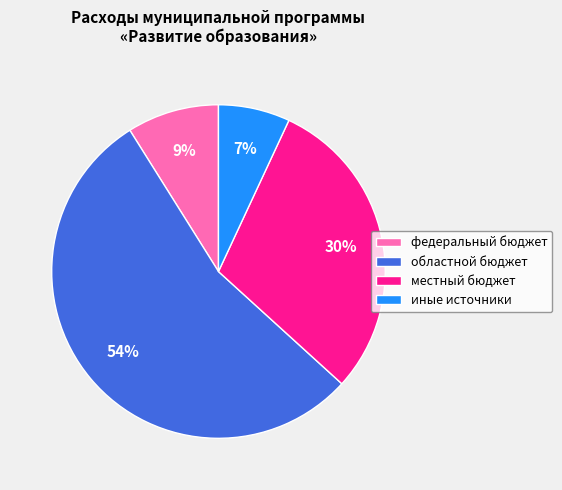

What is the largest slice in the pie chart?

областной бюджет